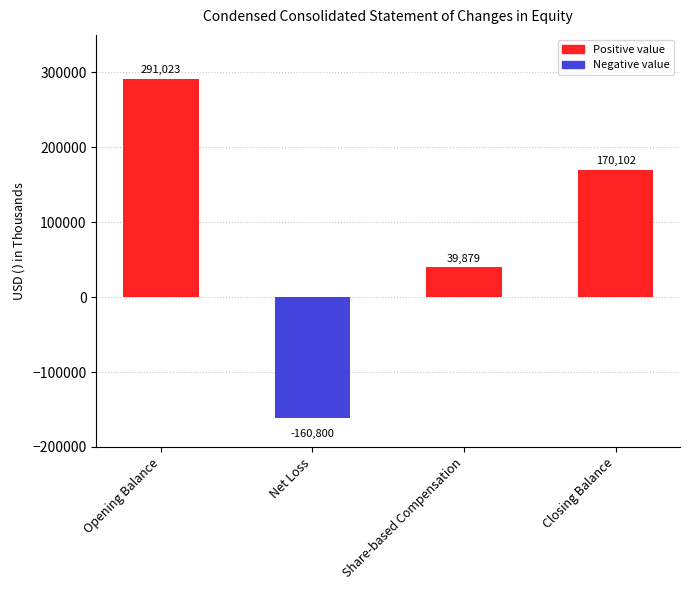

What is the difference between the second highest and second lowest values?

130223